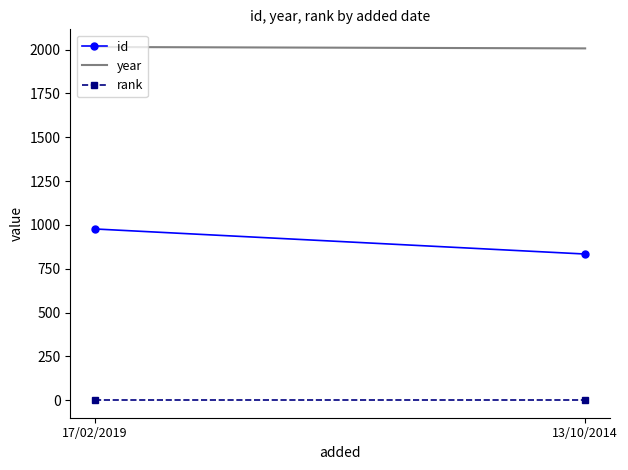

Which category has the lowest value in the id series?

13/10/2014